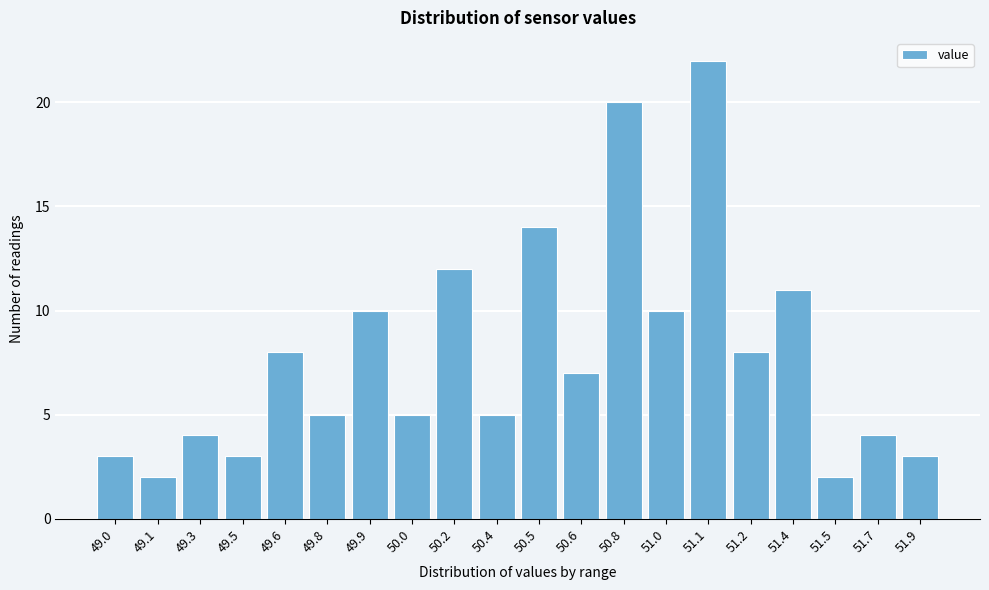

Reading left to right, extract all data points from this chart.

49.0=3	49.1=2	49.3=4	49.5=3	49.6=8	49.8=5	49.9=10	50.0=5	50.2=12	50.4=5	50.5=14	50.6=7	50.8=20	51.0=10	51.1=22	51.2=8	51.4=11	51.5=2	51.7=4	51.9=3